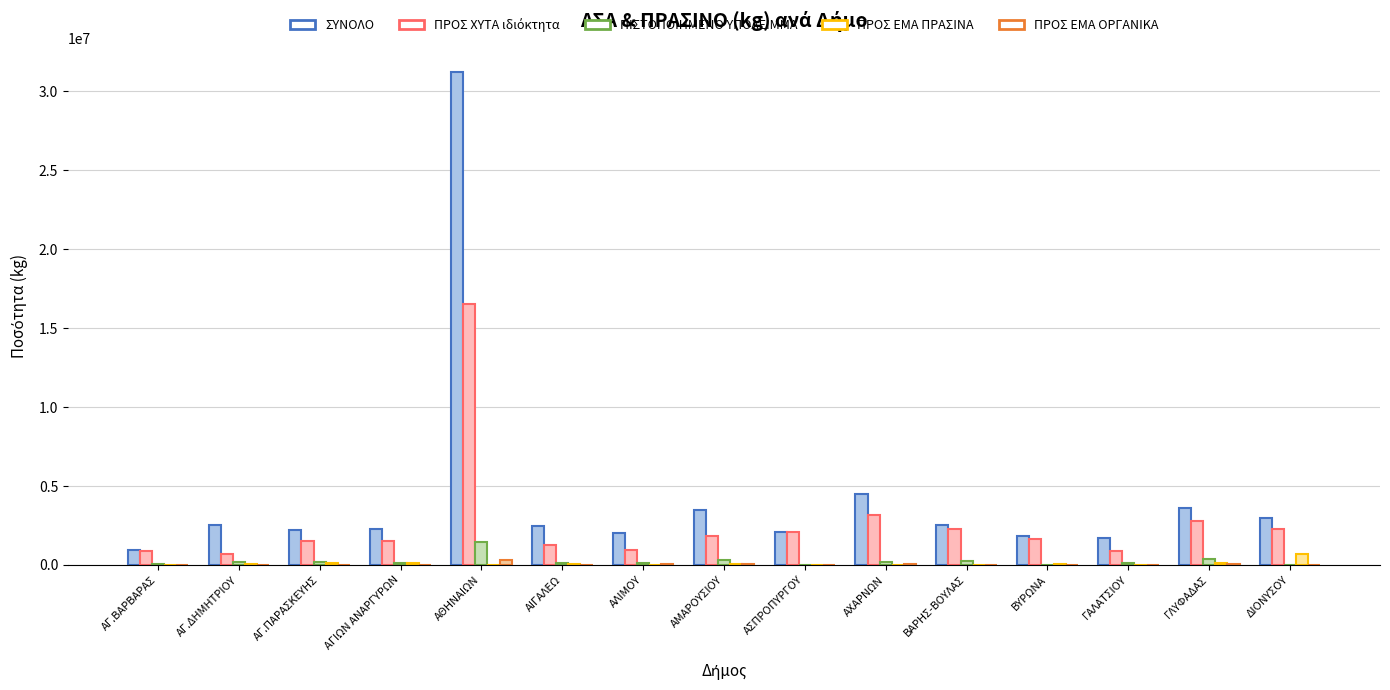

The value of ΠΡΟΣ ΧΥΤΑ ιδιόκτητα at ΑΓ.ΒΑΡΒΑΡΑΣ is 213643.0. True or false?

False